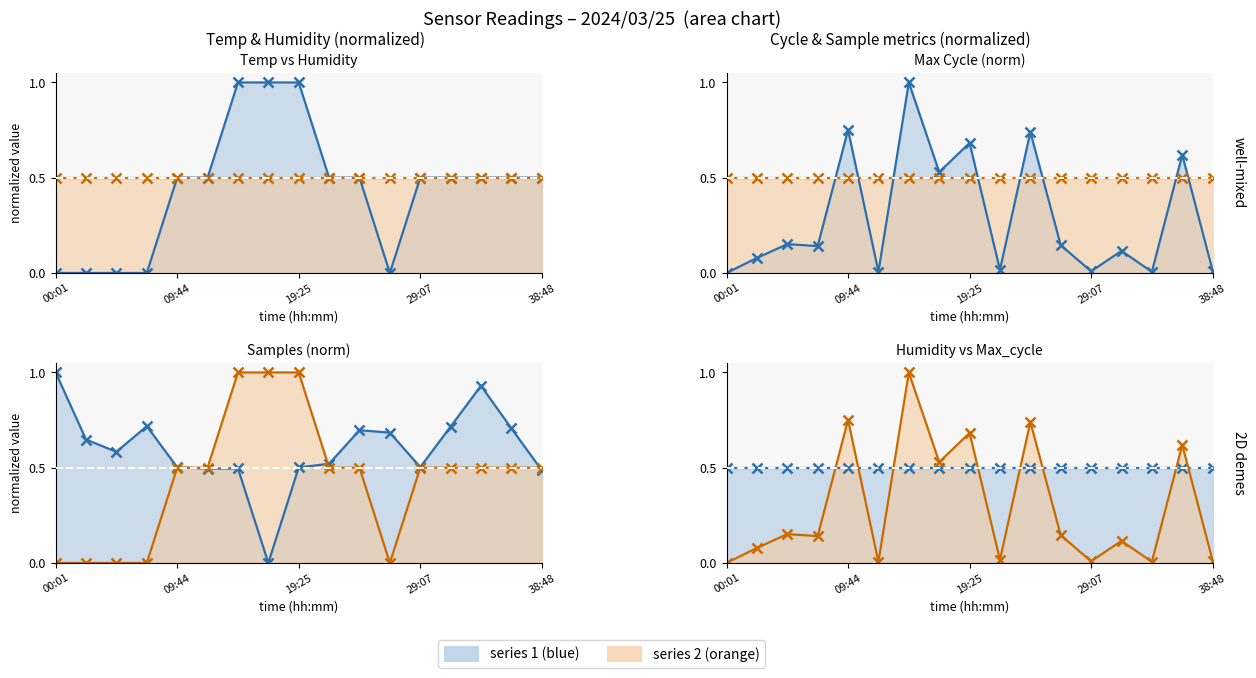

What is the highest value of the Max_cycle line series?

1.0